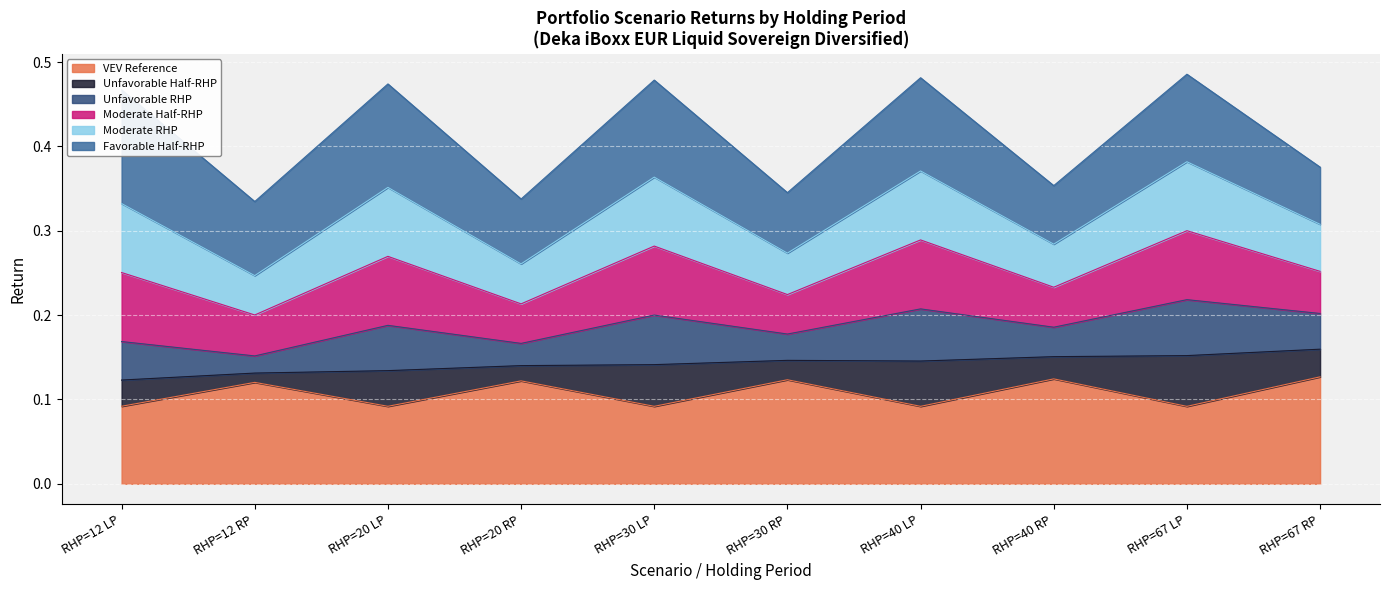

What is the label of the 9th point from the right?

RHP=12 RP